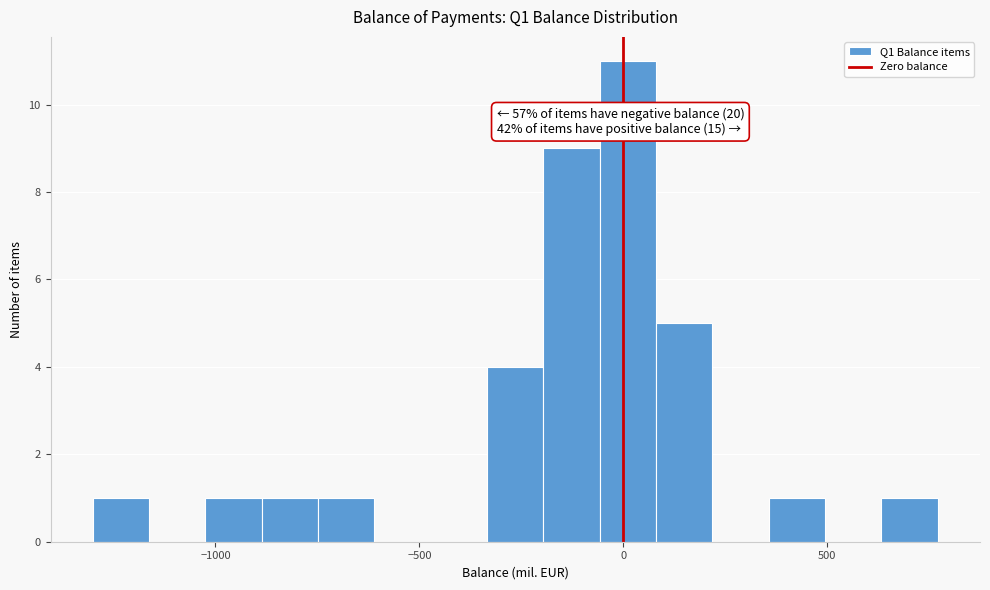

Read against the x-axis, roughly where is the centre of the tallest bar?

0